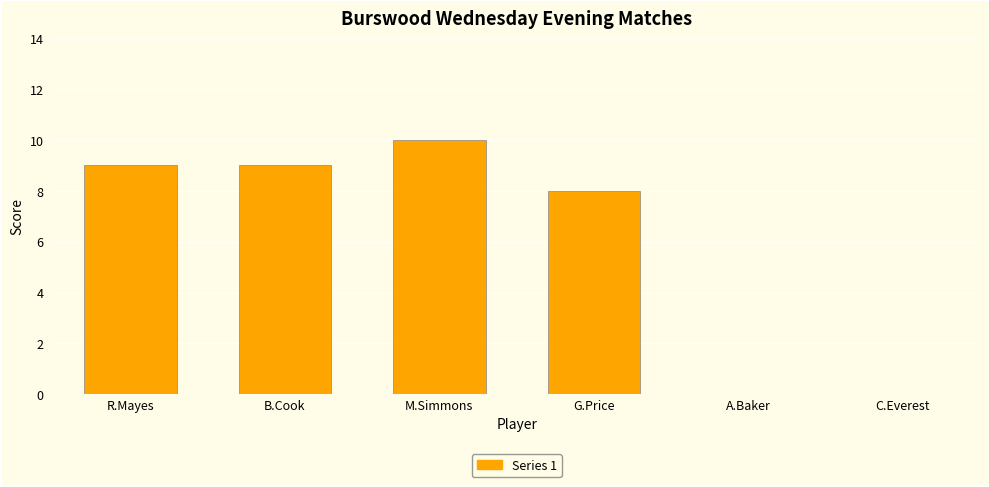

At which label is the value closest to 5?

G.Price